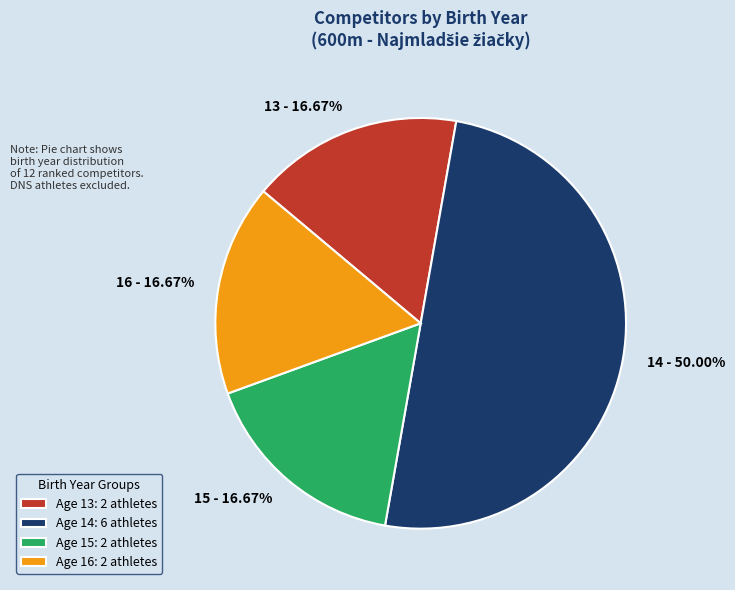

What is the ratio of the value at 13 - 16.67% to the value at 16 - 16.67%?

1.0